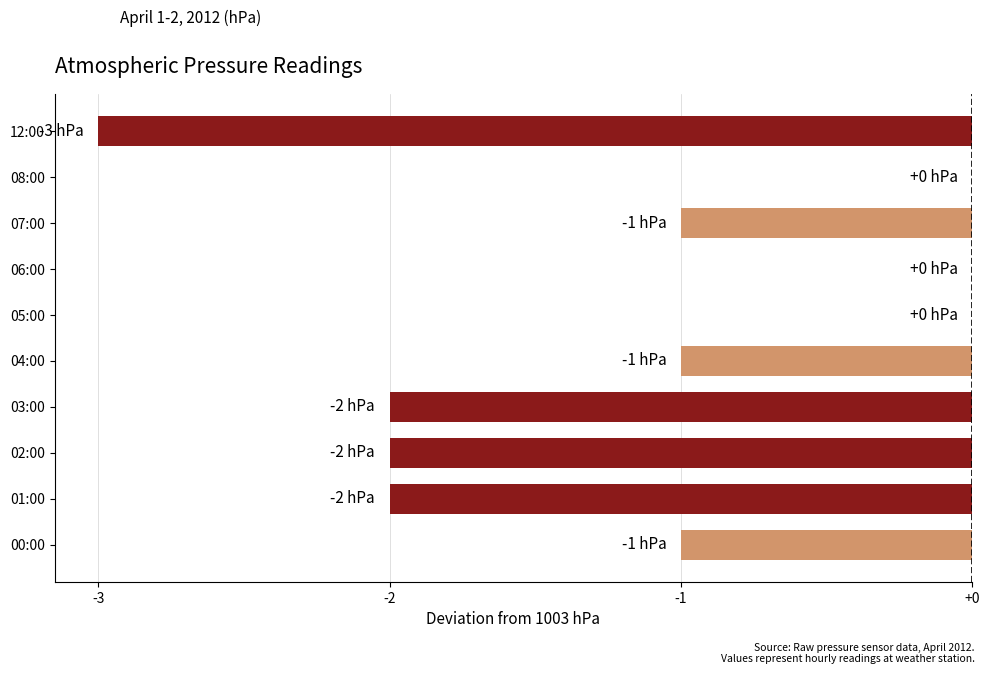

True or false: the data shows -2 at 04:00.

False